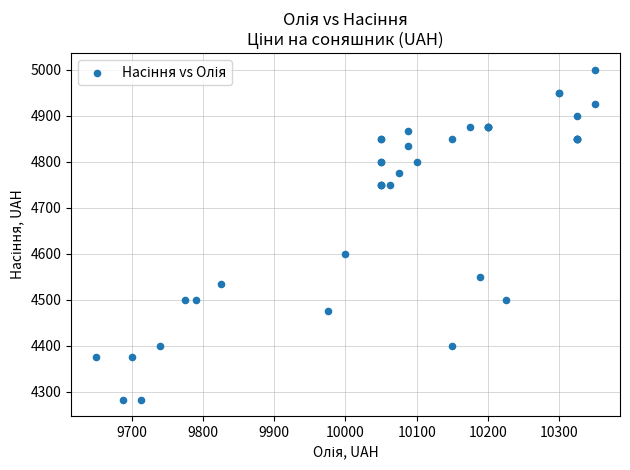

What Y value in the scatter plot is closest to 4641?

4600